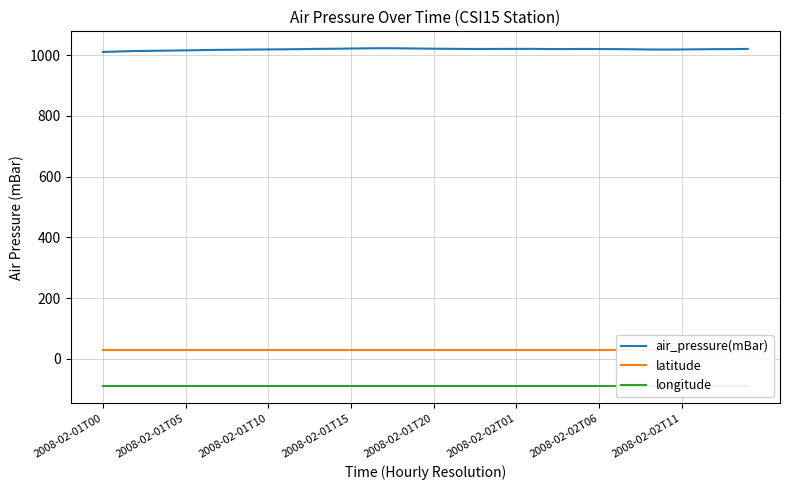

True or false: air_pressure(mBar) and longitude cross at least once.

False